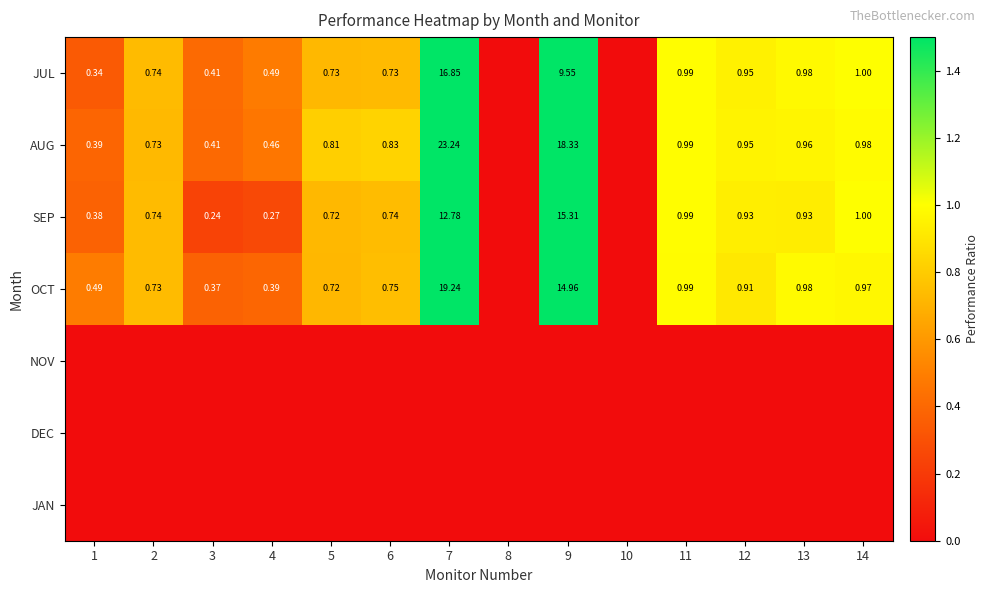

At 9, list the series in order from largest to smallest.

AUG, SEP, OCT, JUL, NOV, DEC, JAN